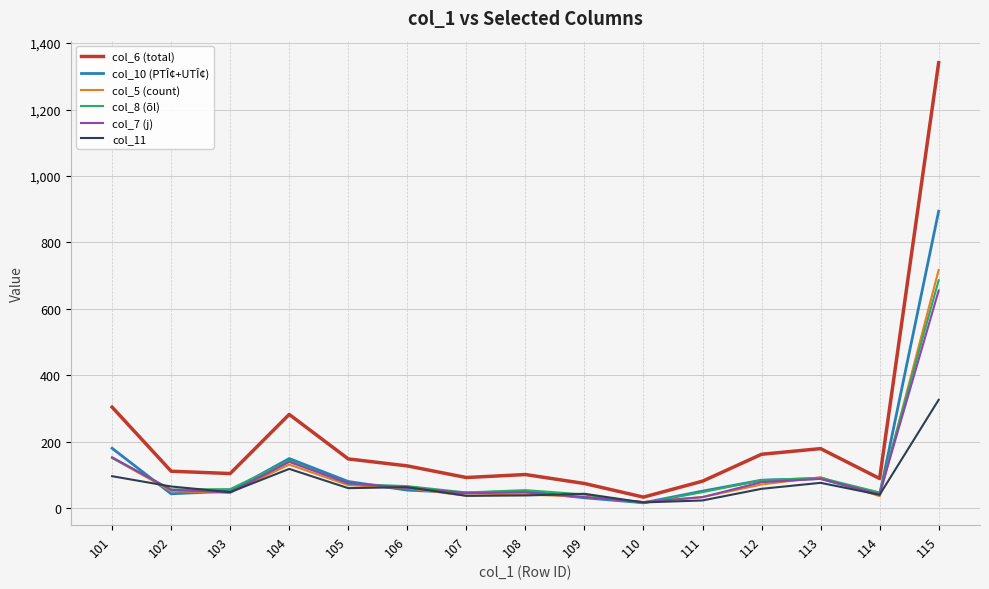

What are all the series names shown in the legend?

col_6 (total), col_10 (PTÎ¢+UTÎ¢), col_5 (count), col_8 (õl), col_7 (j), col_11